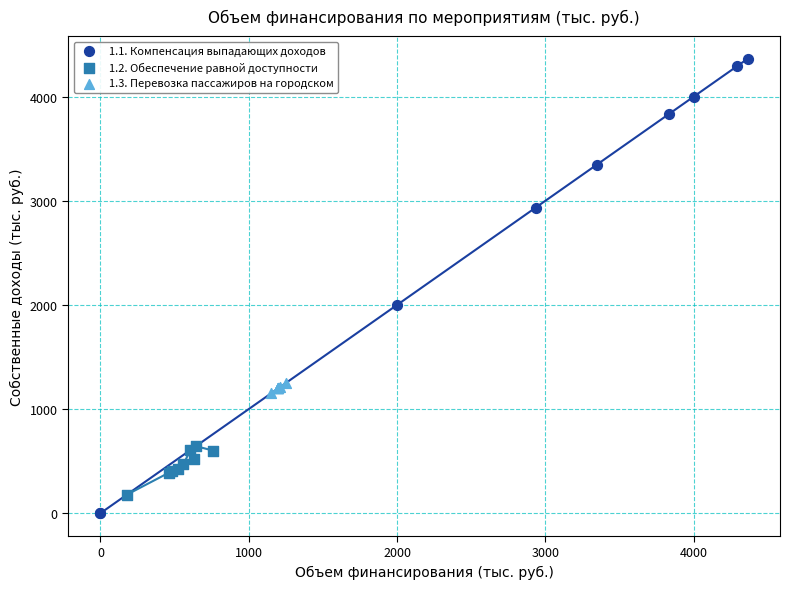

Which series reaches the minimum Y coordinate?

1.1. Компенсация выпадающих доходов